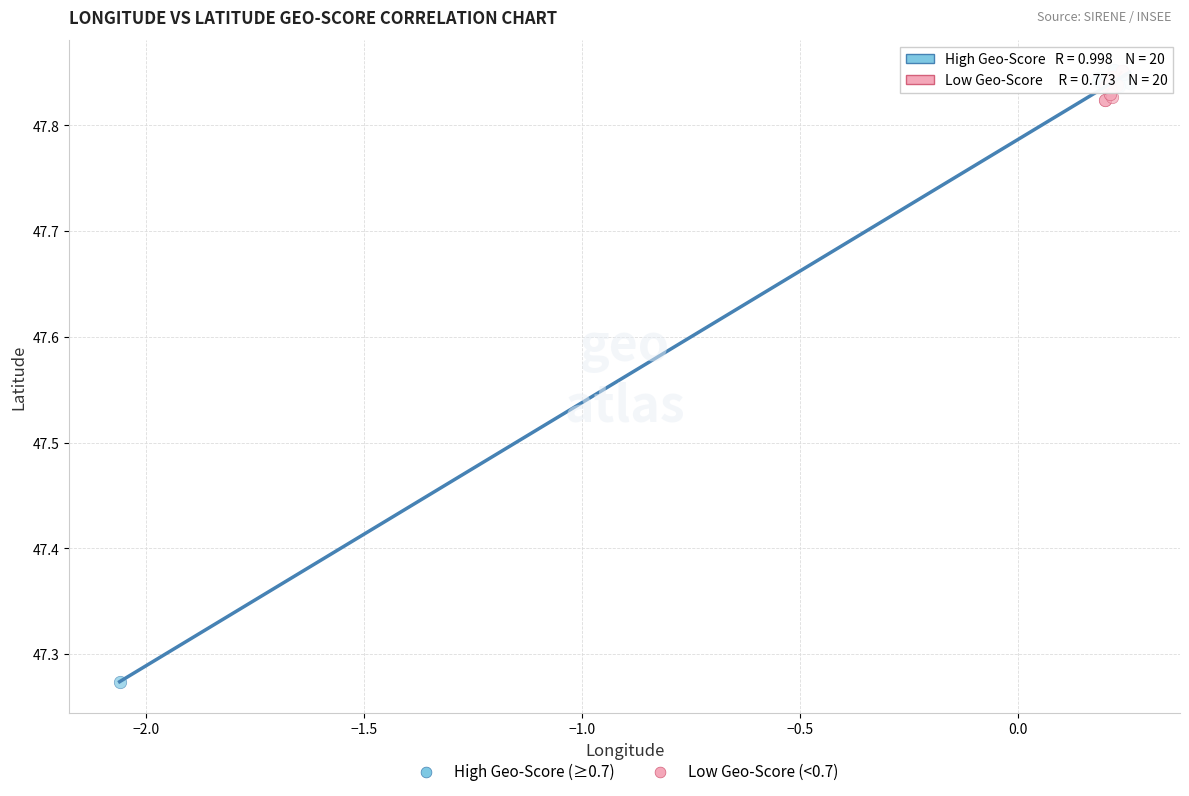

Which series contains the lowest Y value?

High Geo-Score (≥0.7)